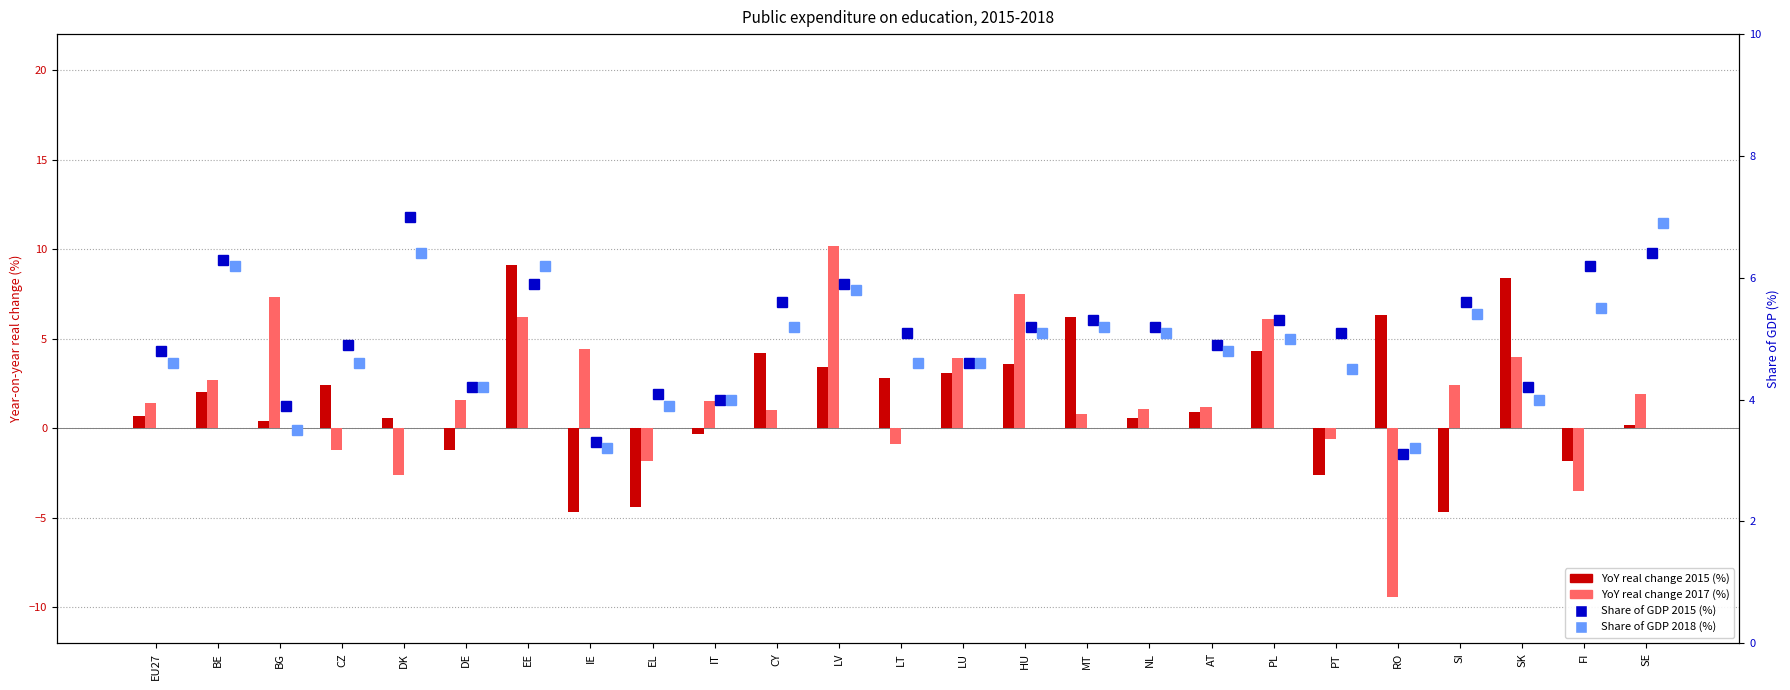

Which series has the widest spread of values?

YoY real change 2017 (%)